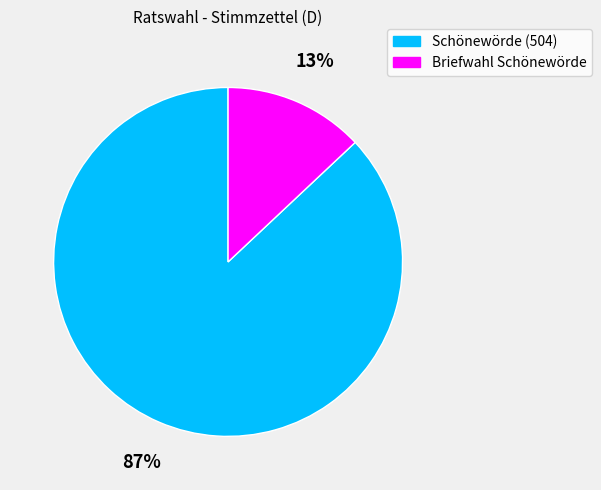

To the nearest percent, what is the difference between the largest and smallest slice percentages?

74%